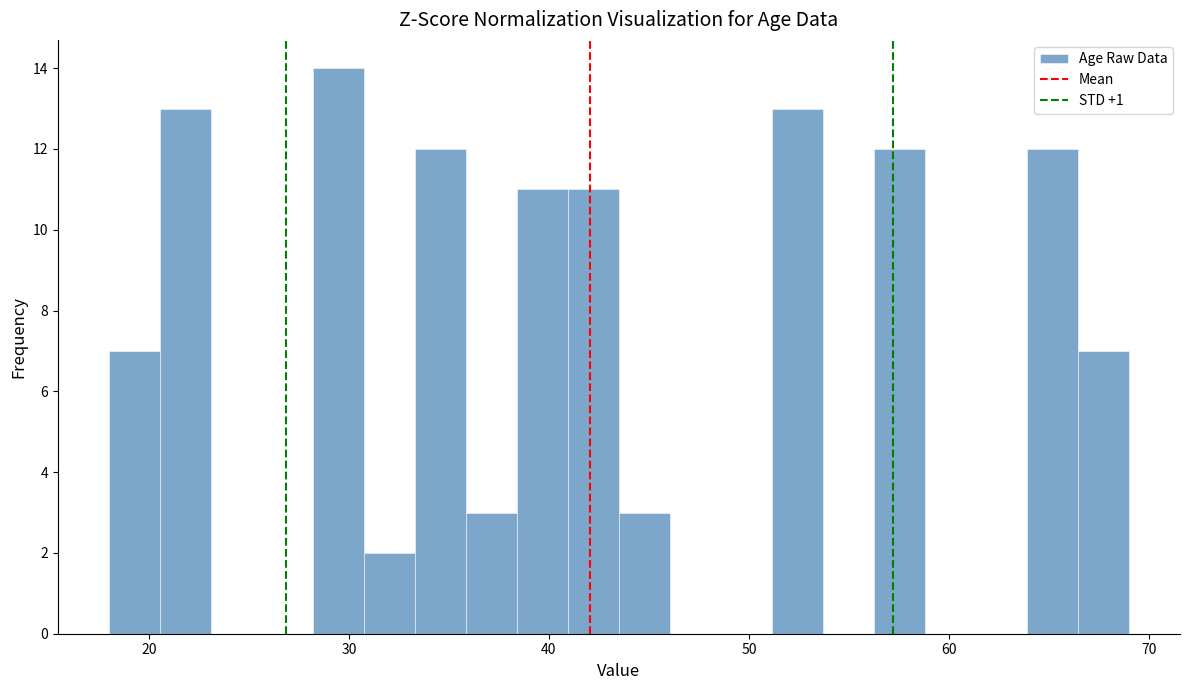

Read against the x-axis, roughly where is the centre of the tallest bar?

29